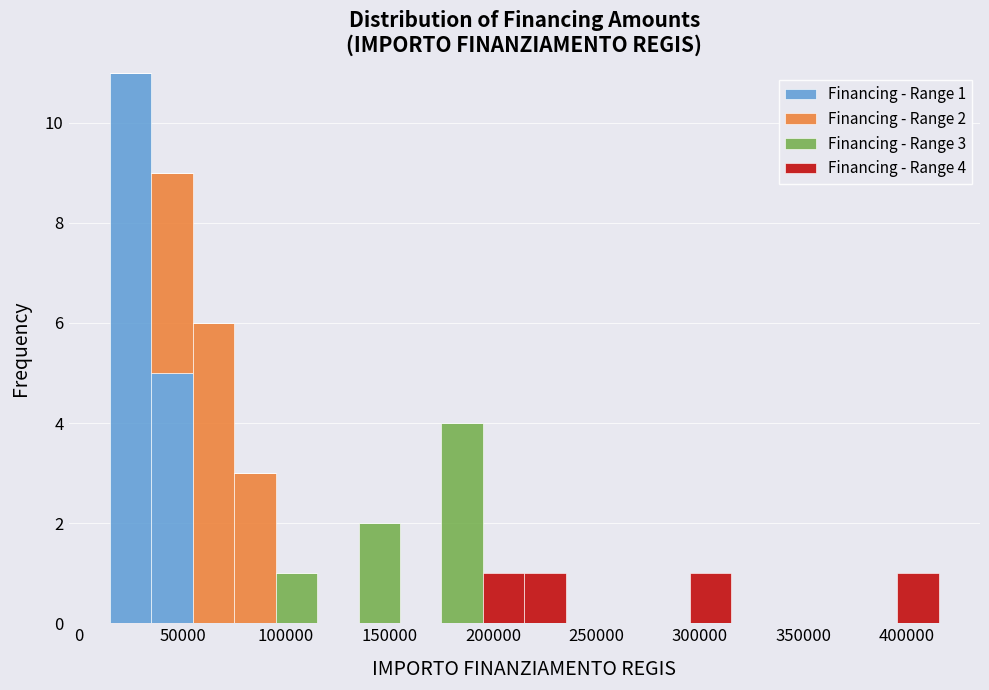

Which range on the x-axis has the tallest stacked bar (by total height)?

15000 to 35000